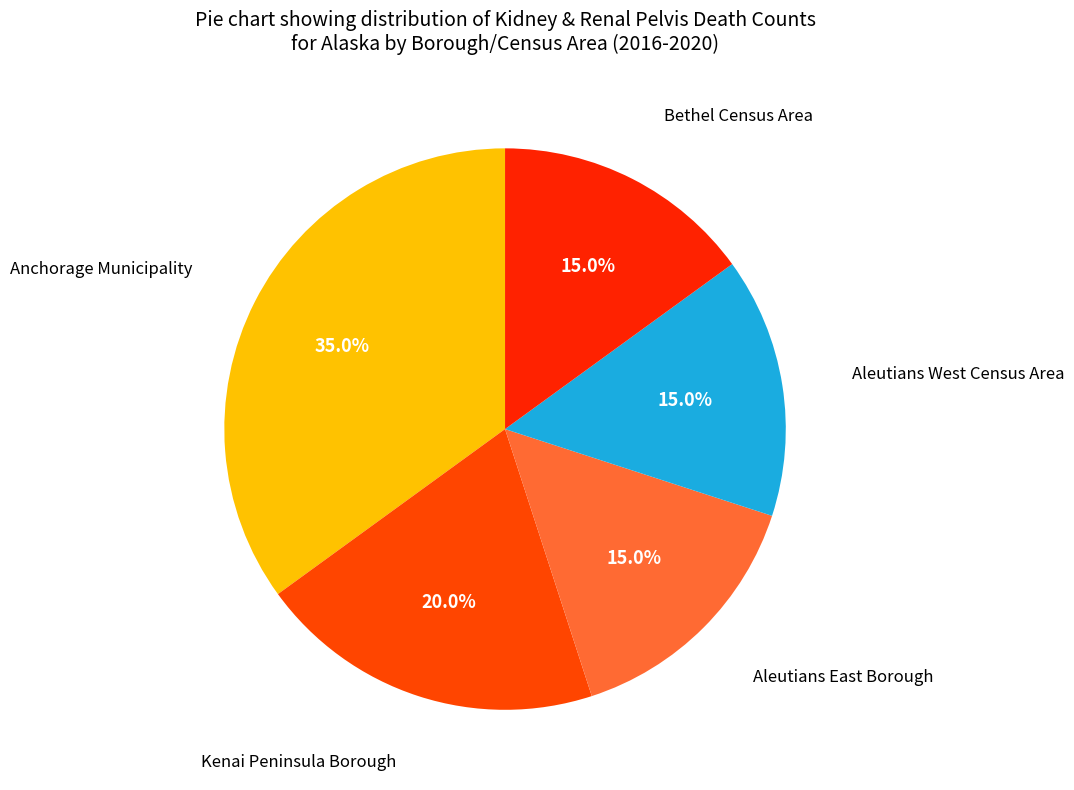

The Aleutians East Borough slice represents 15% of the pie. True or false?

True